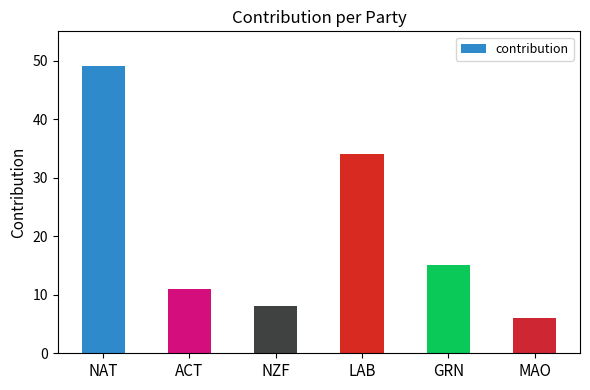

Between NZF and MAO, which is larger?

NZF